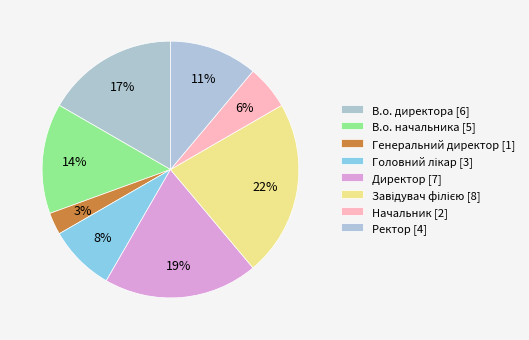

How many slices are in this pie chart?

8